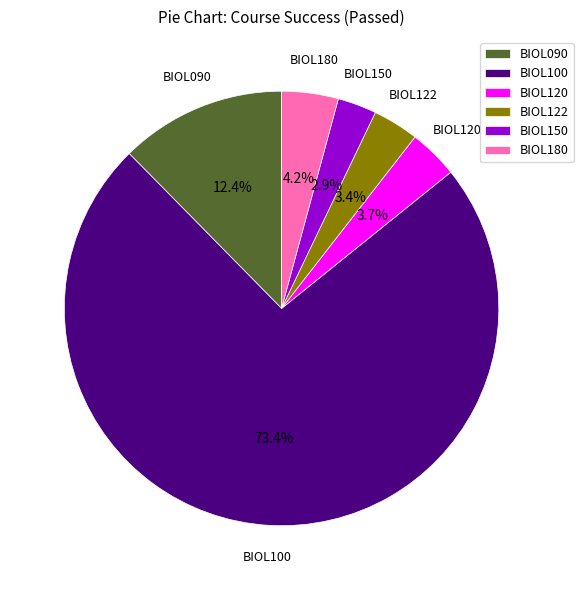

The BIOL090 slice represents 4% of the pie. True or false?

False